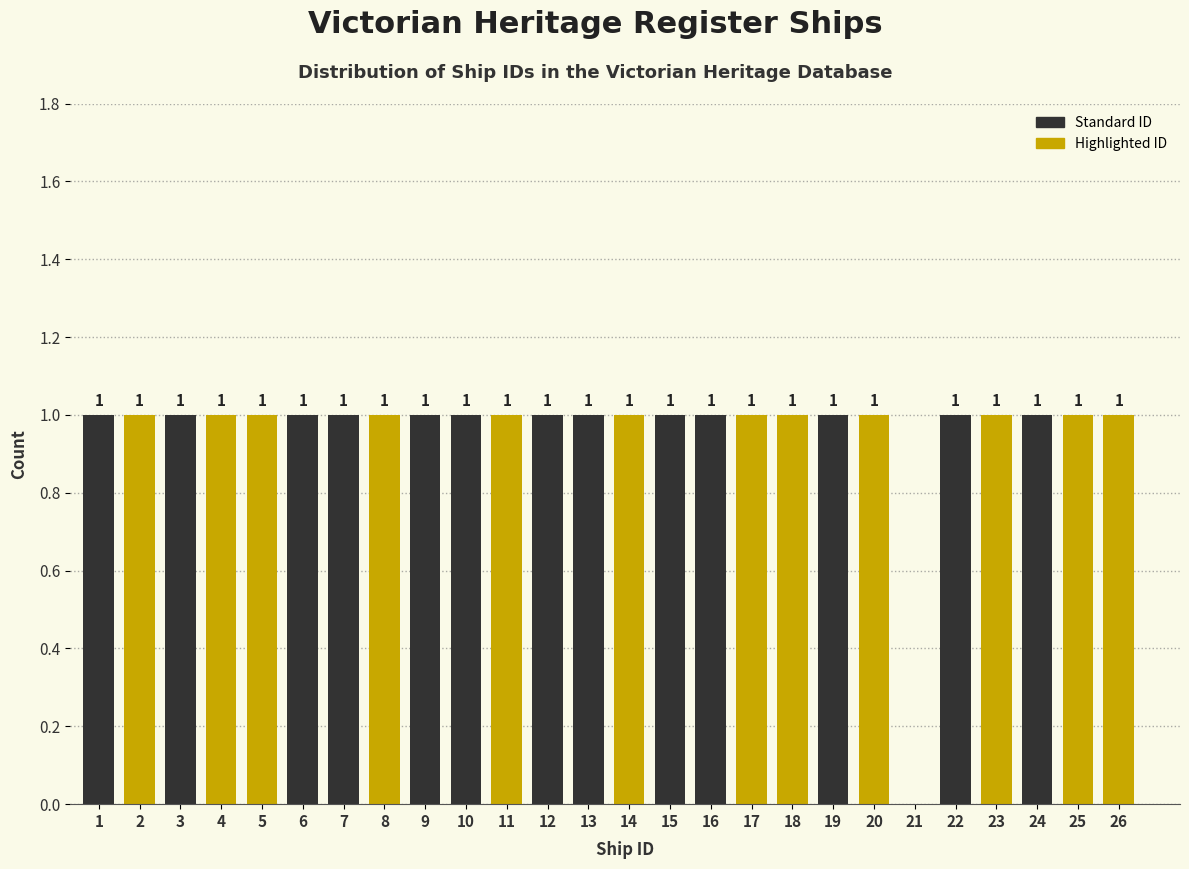

Reading left to right, extract all data points from this chart.

1=1	2=1	3=1	4=1	5=1	6=1	7=1	8=1	9=1	10=1	11=1	12=1	13=1	14=1	15=1	16=1	17=1	18=1	19=1	20=1	21=0	22=1	23=1	24=1	25=1	26=1